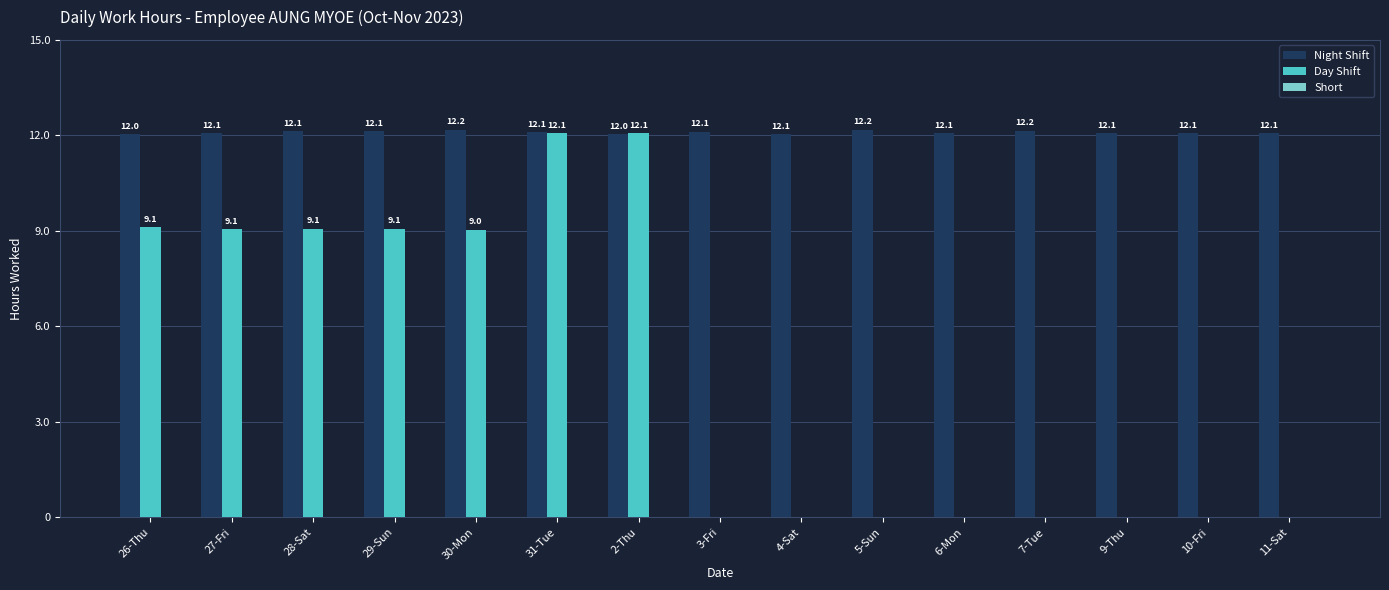

How many groups of bars are there?

15